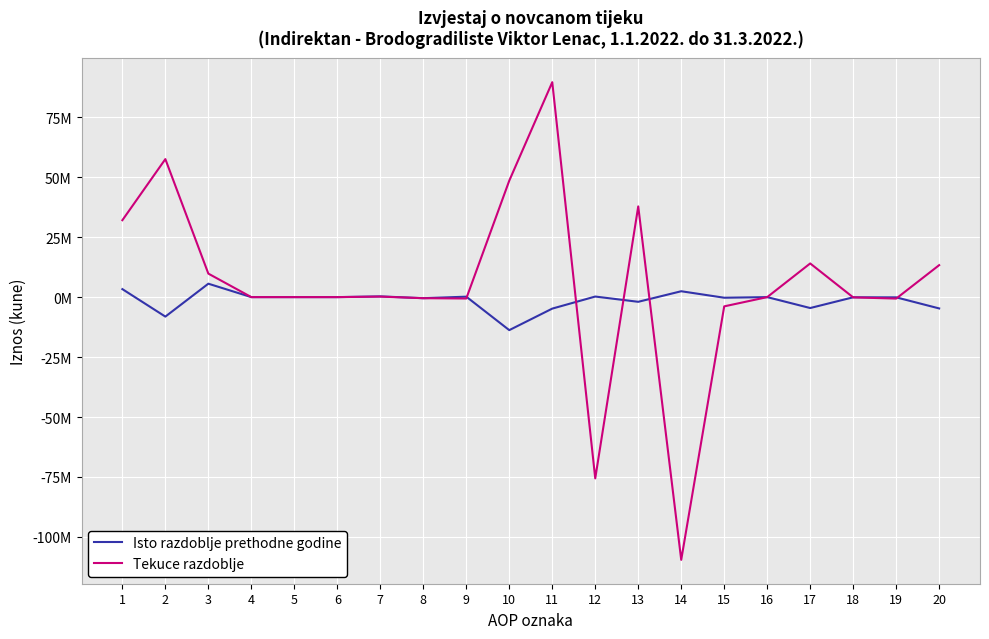

What is the value of the Tekuce razdoblje point at the 12th from the left?

-75583384